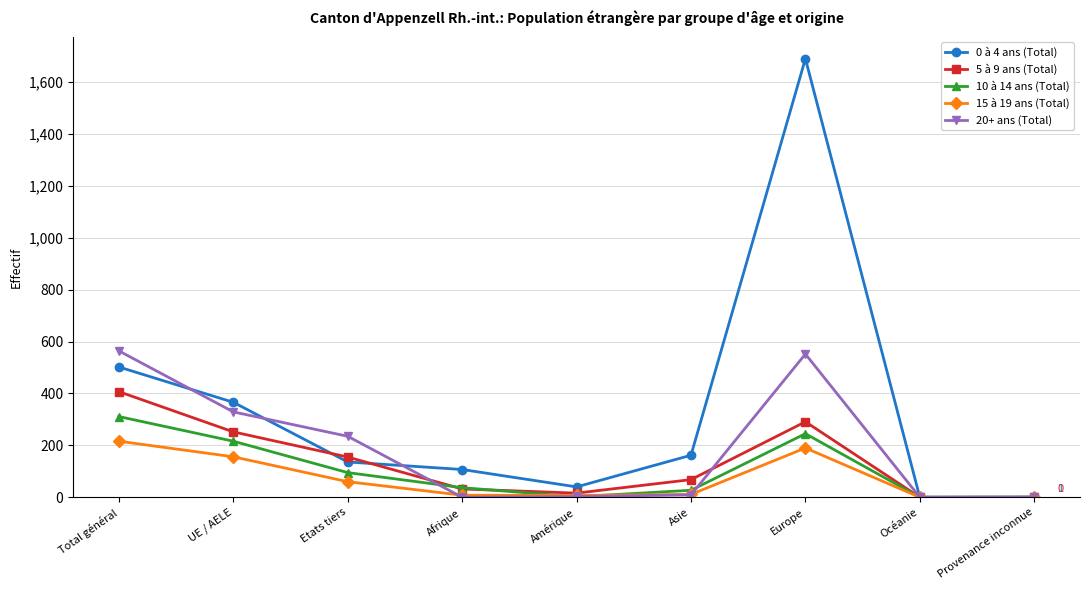

True or false: 10 à 14 ans (Total) has a value of 311 at Total général.

True